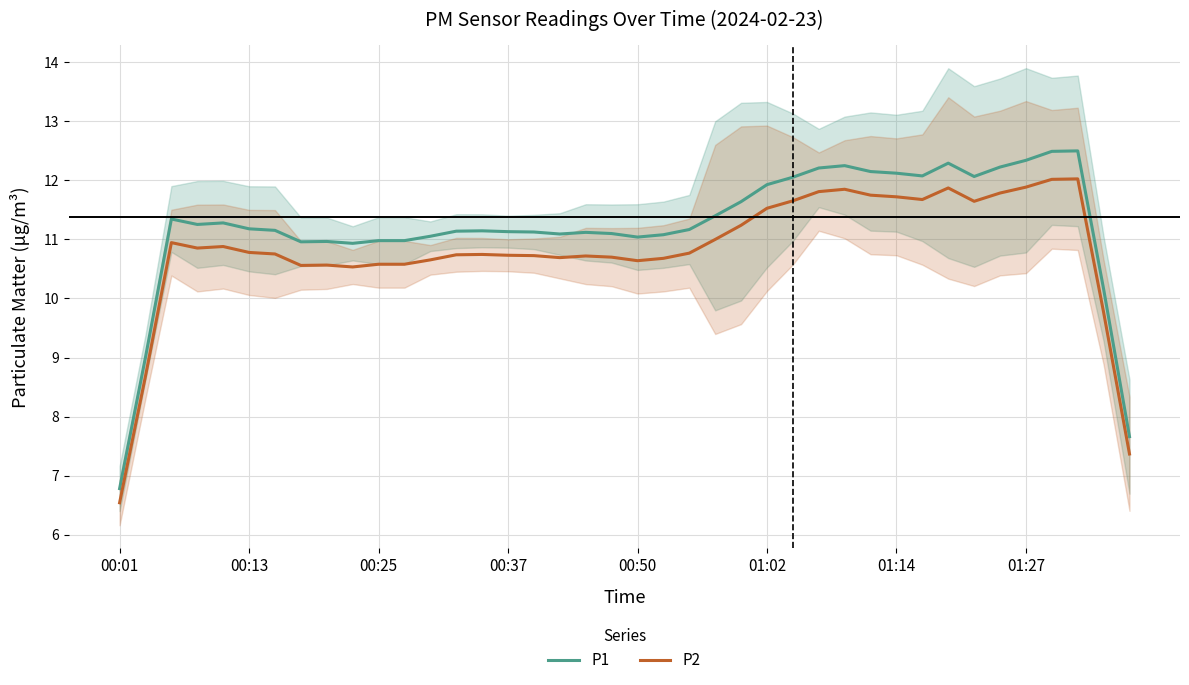

What is the minimum value shown in the chart?

6.5